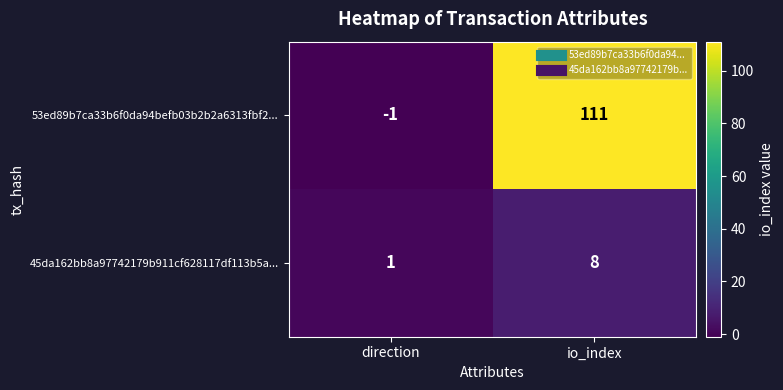

At how many categories does at least one series exceed 52?

1